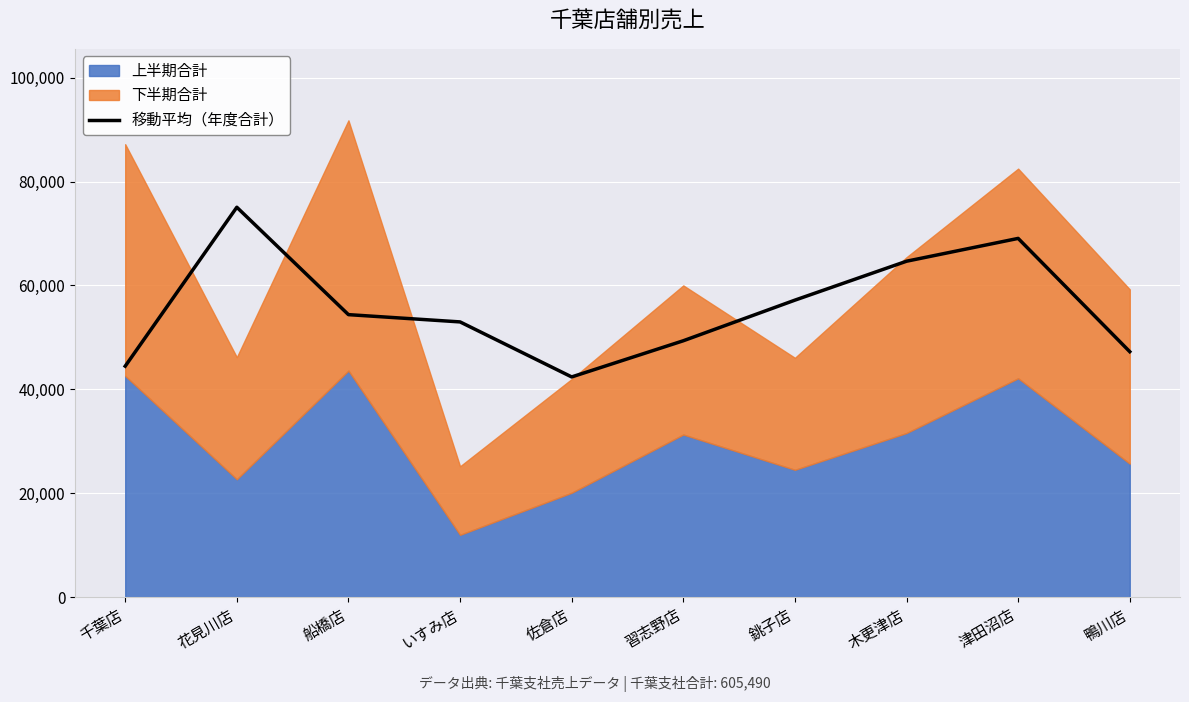

What position from the left is 花見川店?

2